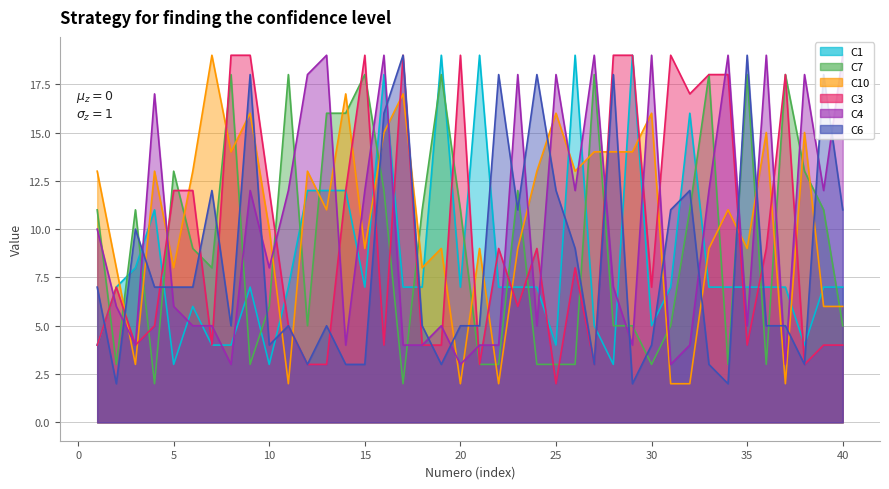

Where do C10 and C6 first cross each other?

2 and 3